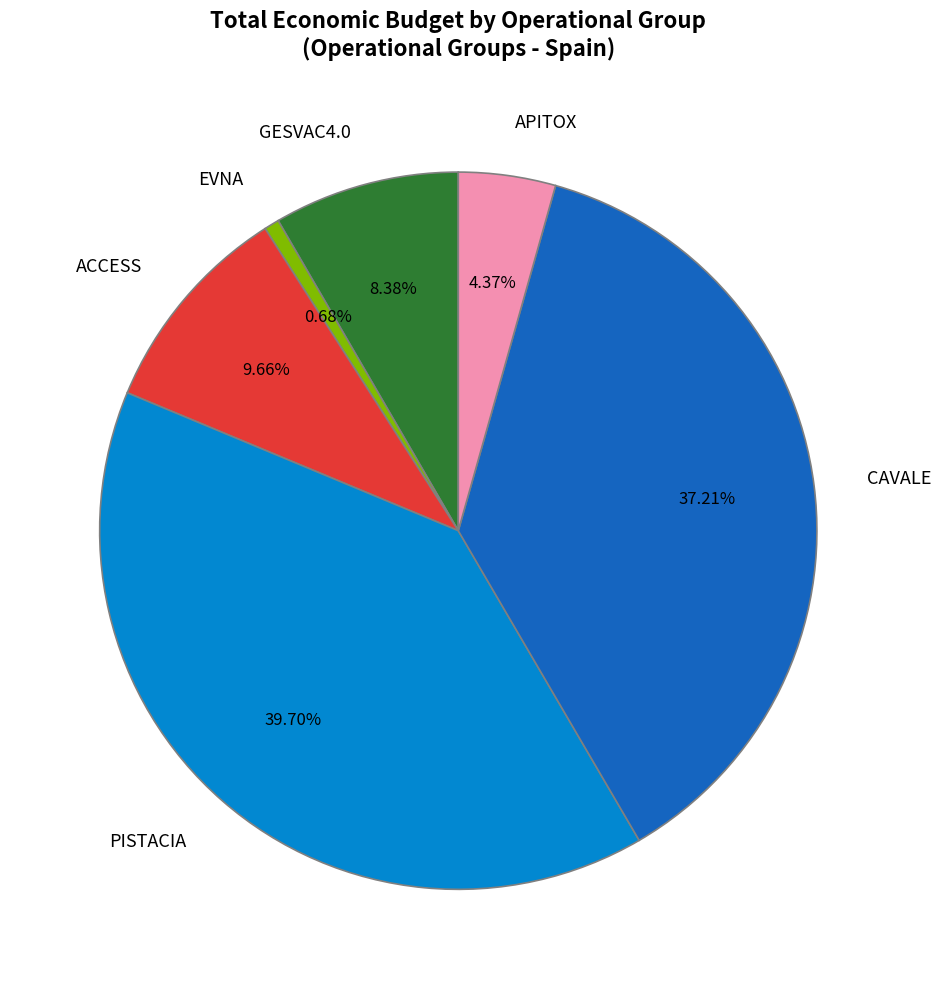

Which slice is the largest?

PISTACIA